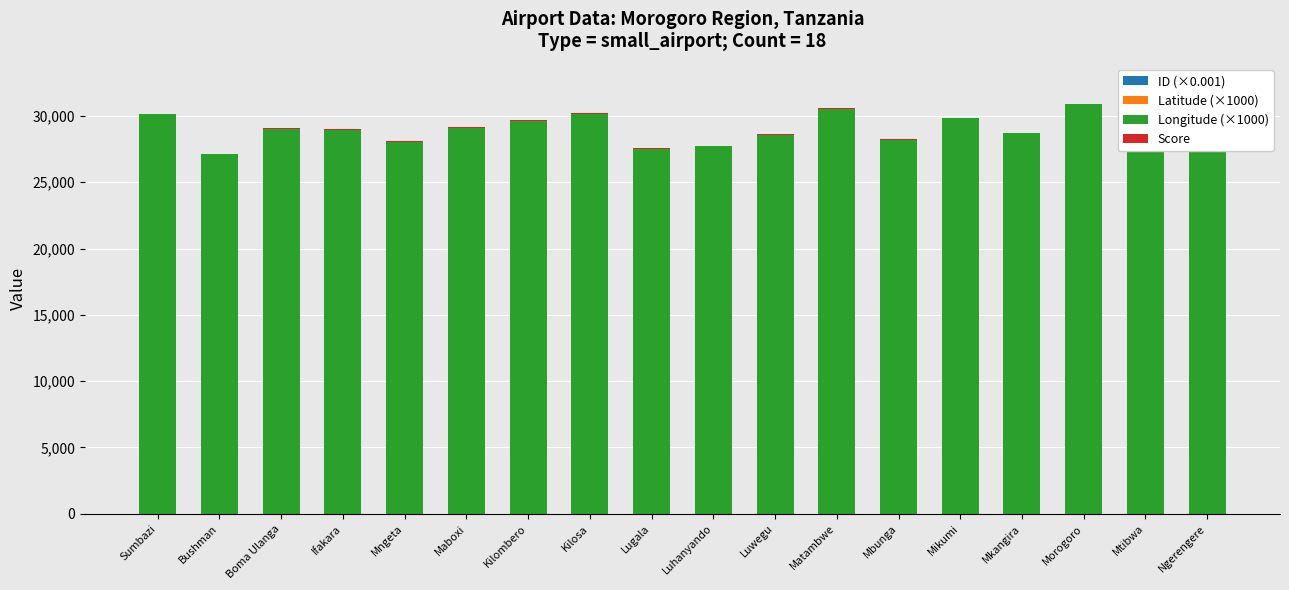

Which series has the widest spread of values?

Latitude (×1000)